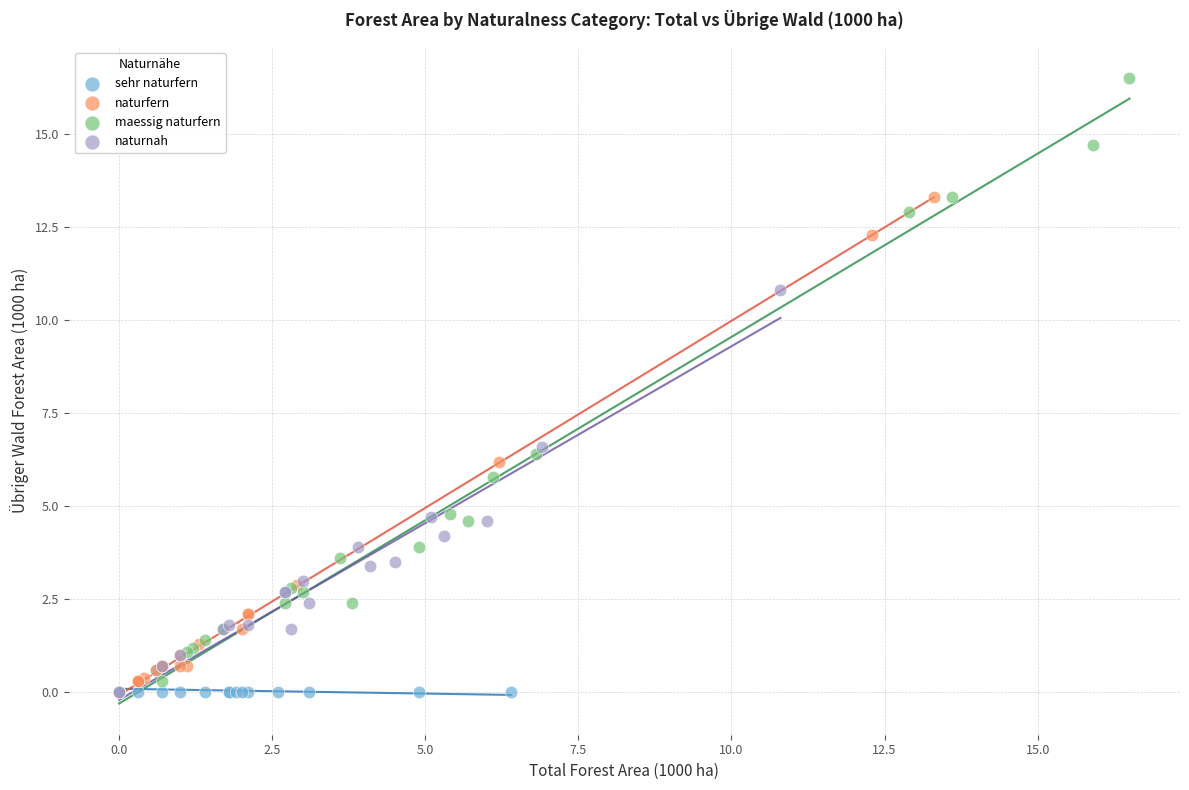

Which series has the widest spread of Y values?

maessig naturfern